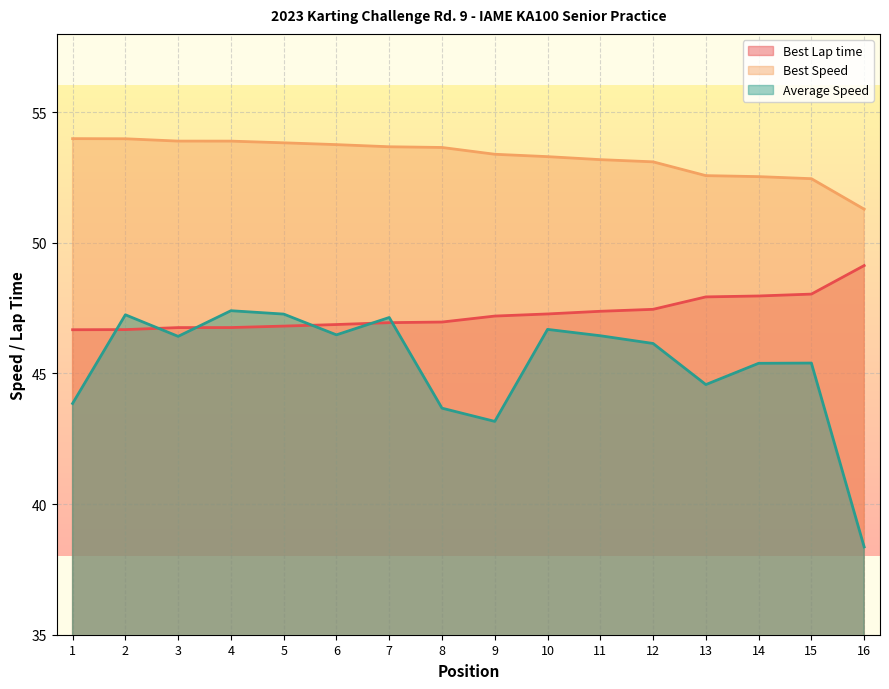

True or false: Best Speed and Best Lap time cross at least once.

False